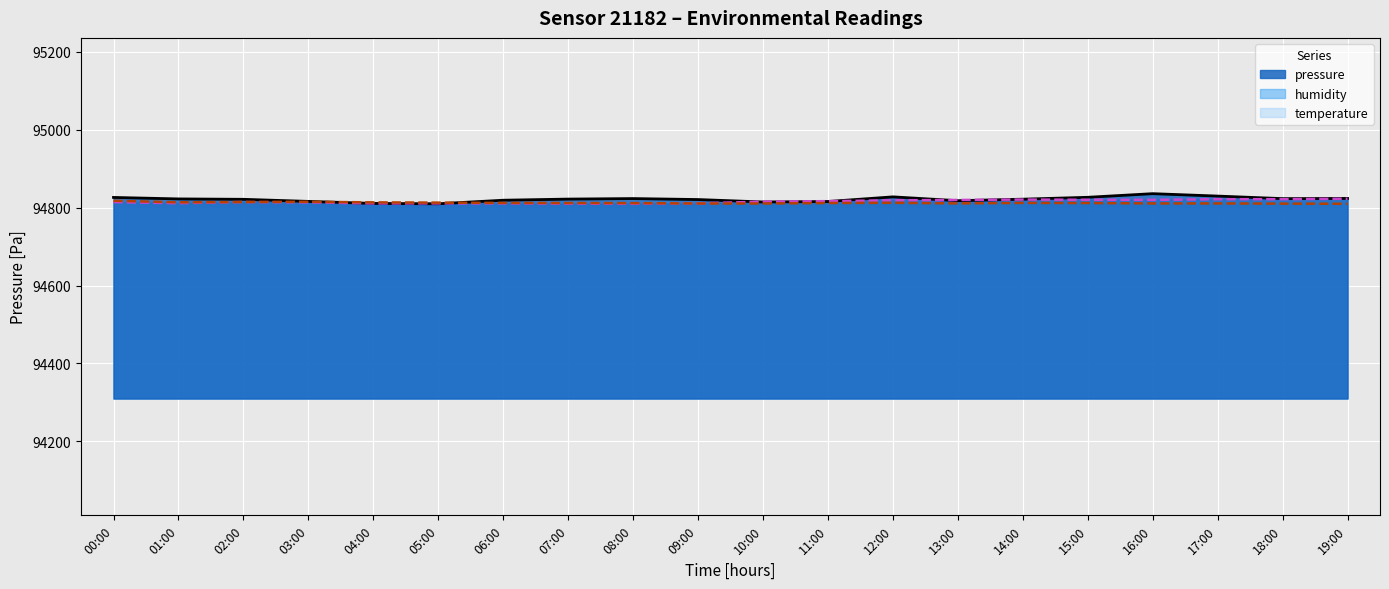

What is the minimum value shown in the chart?

94810.0